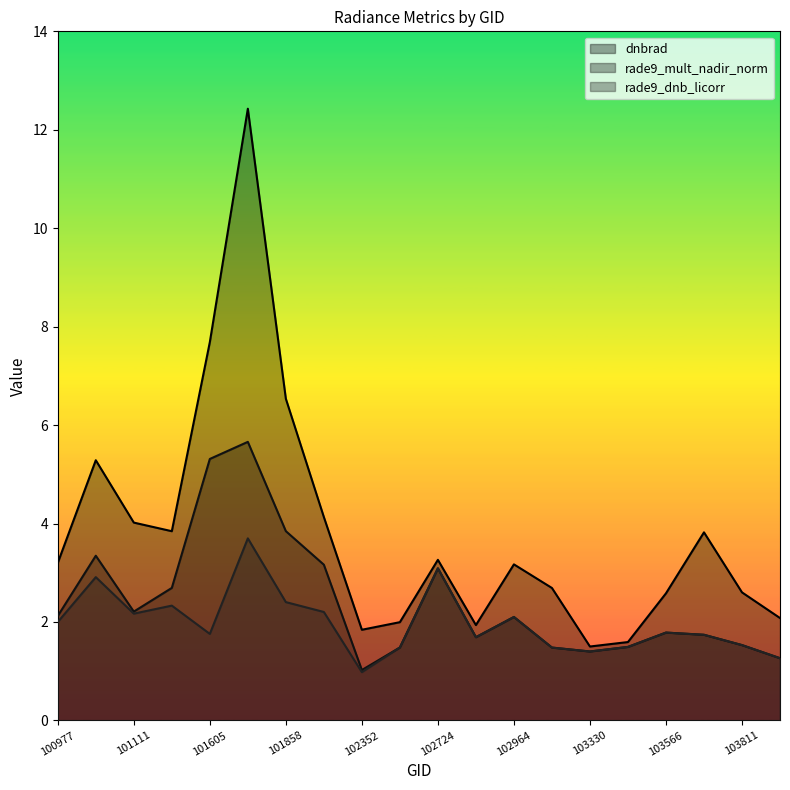

Which series has the largest total across all categories?

dnbrad